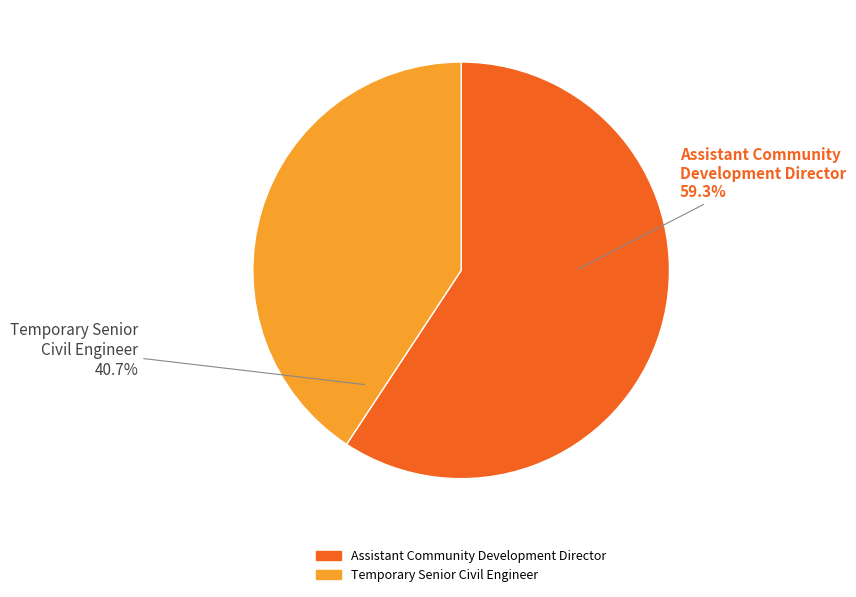

Does Temporary Senior Civil Engineer account for over 50% of the chart?

No